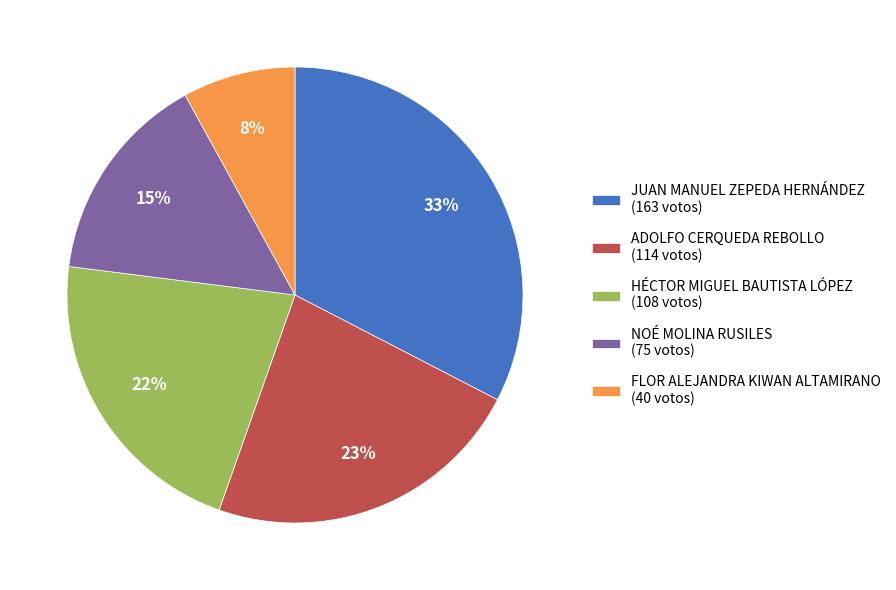

What is the ratio of the value at JUAN MANUEL ZEPEDA HERNÁNDEZ (163 votos) to the value at NOÉ MOLINA RUSILES (75 votos)?

2.2